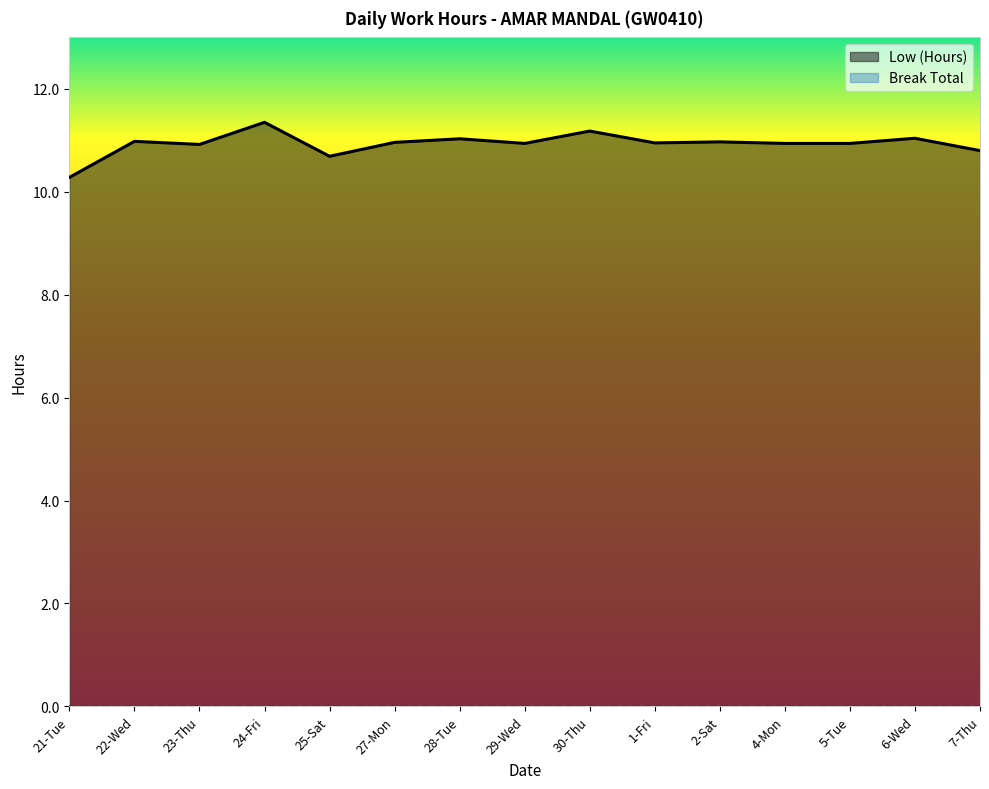

Rank the categories by value from lowest to highest.

21-Tue, 25-Sat, 7-Thu, 23-Thu, 29-Wed, 4-Mon, 5-Tue, 1-Fri, 27-Mon, 2-Sat, 22-Wed, 28-Tue, 6-Wed, 30-Thu, 24-Fri